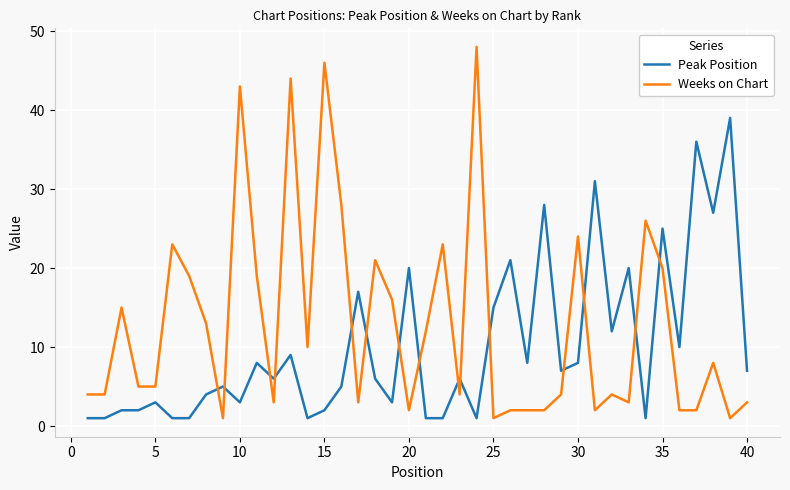

Which series has the widest spread of values?

Weeks on Chart